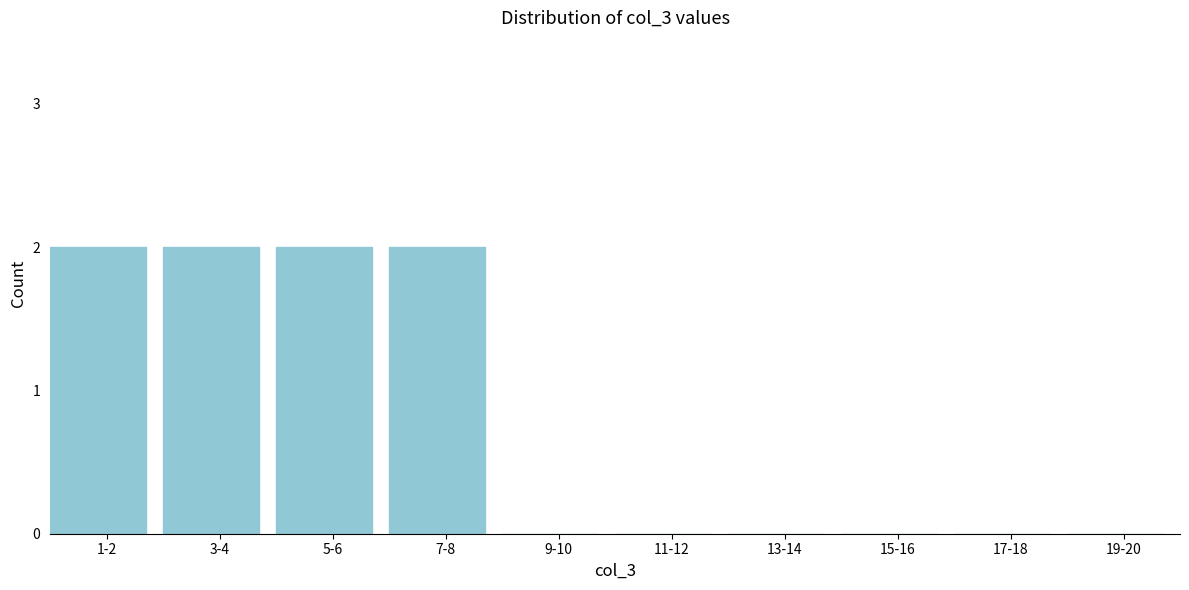

Reading left to right, what are all the values shown in this chart?

1-2=2	3-4=2	5-6=2	7-8=2	9-10=0	11-12=0	13-14=0	15-16=0	17-18=0	19-20=0